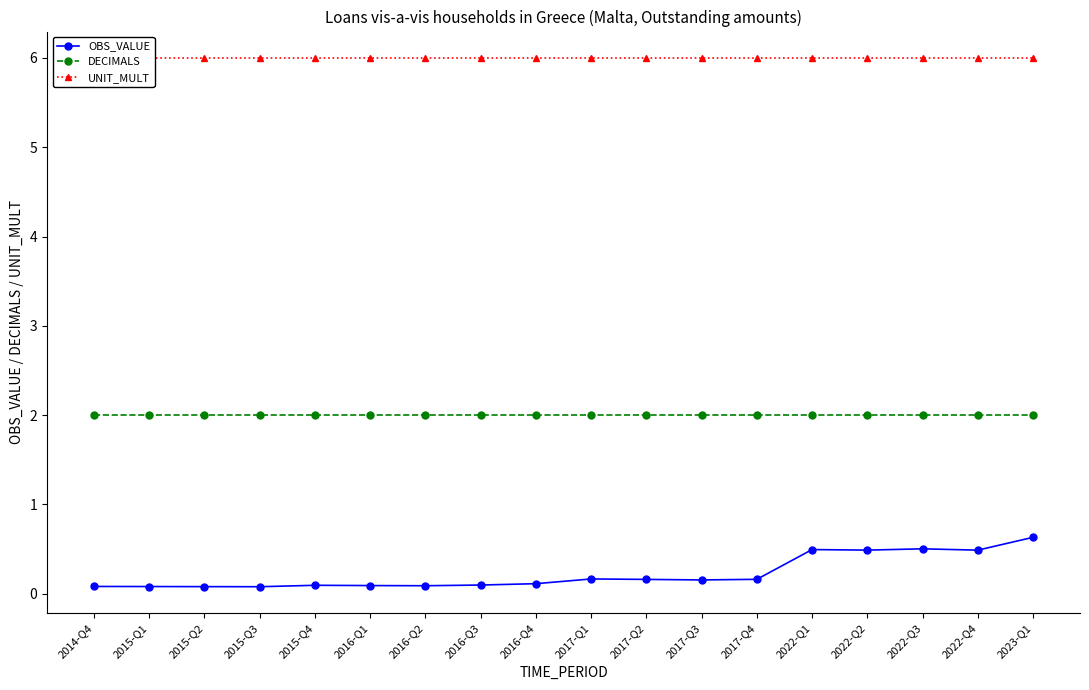

Does the chart display data point markers on the line(s)?

Yes